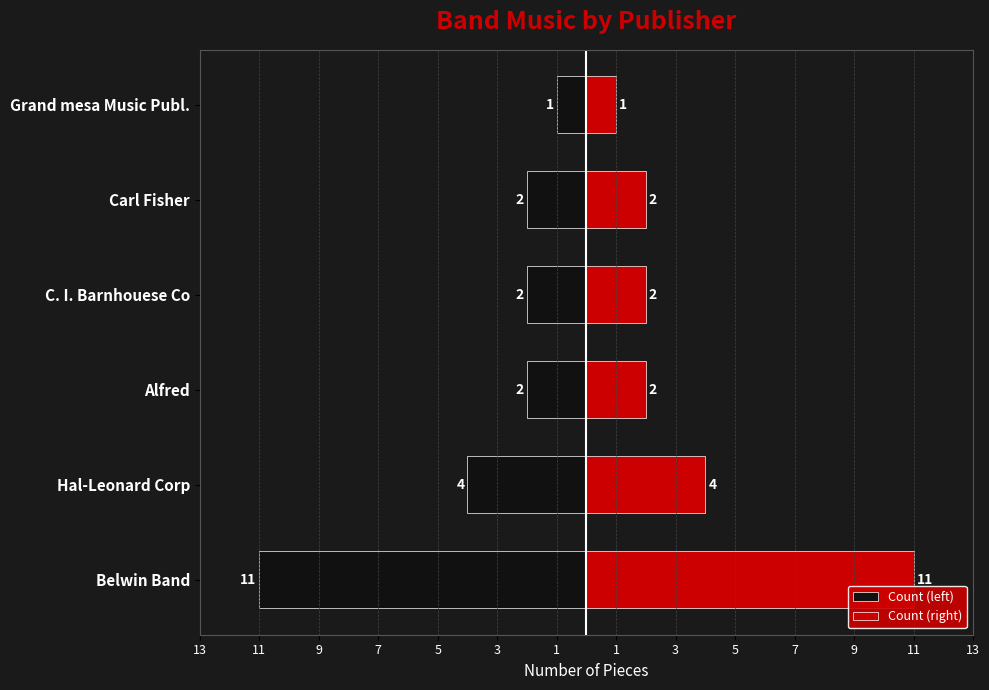

What is the value of the Count (left) bar at the 1st from the left?

-11